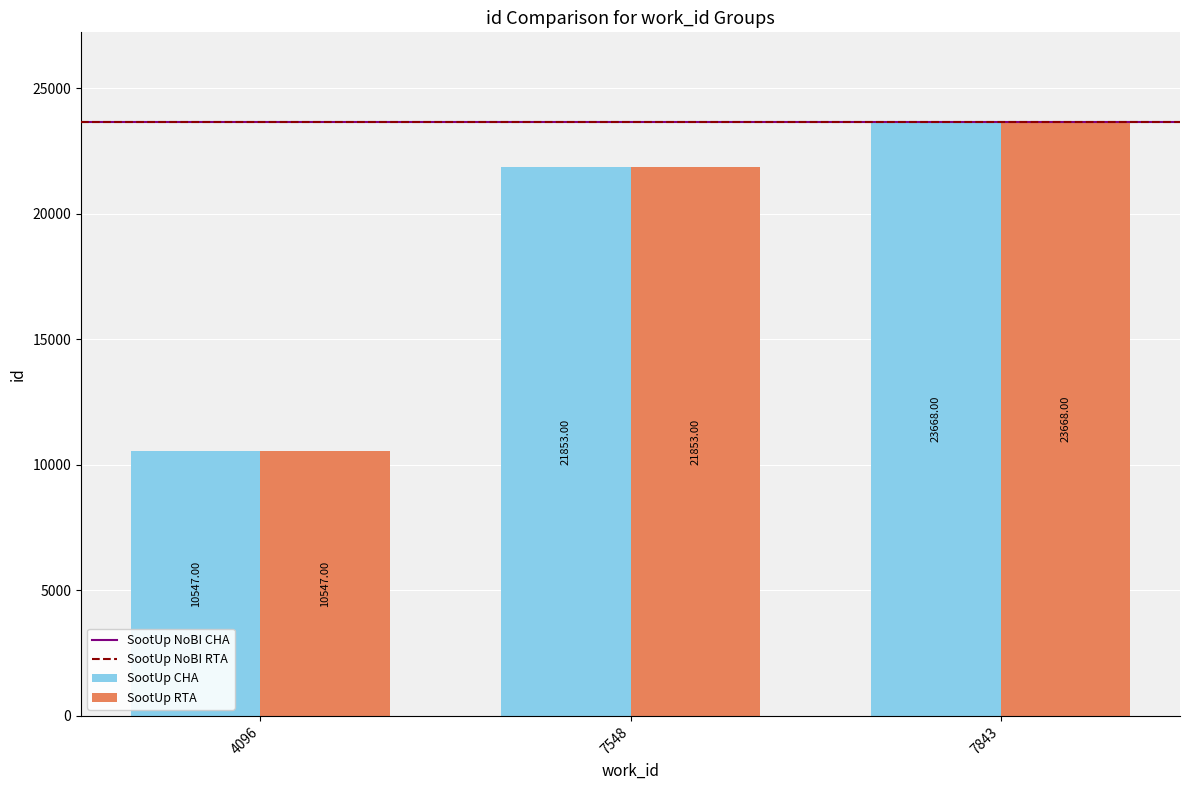

Reading left to right, what are all the values shown in this chart?

SootUp CHA: 10547	21853	23668
SootUp RTA: 10547	21853	23668